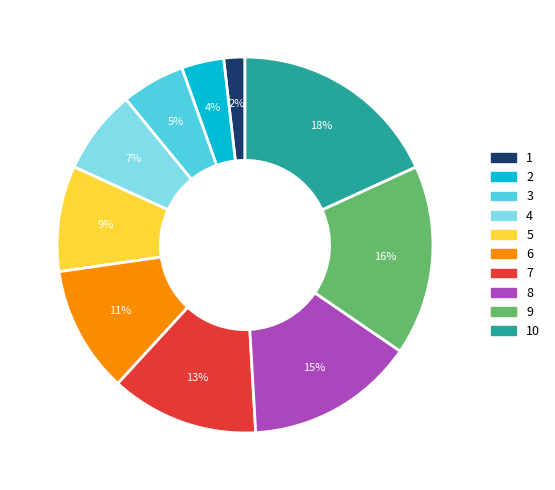

How many segments does this pie chart have?

10